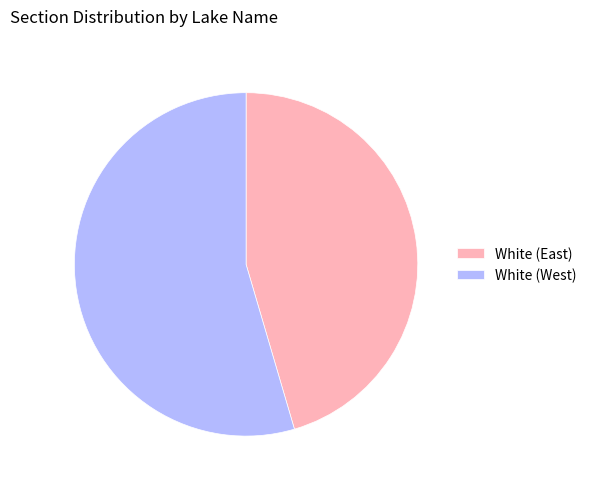

Combined, do White (East) and White (West) account for over 50%?

Yes